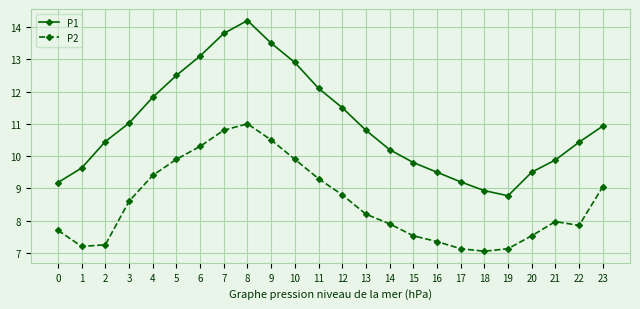

Which series has the widest spread of values?

P1